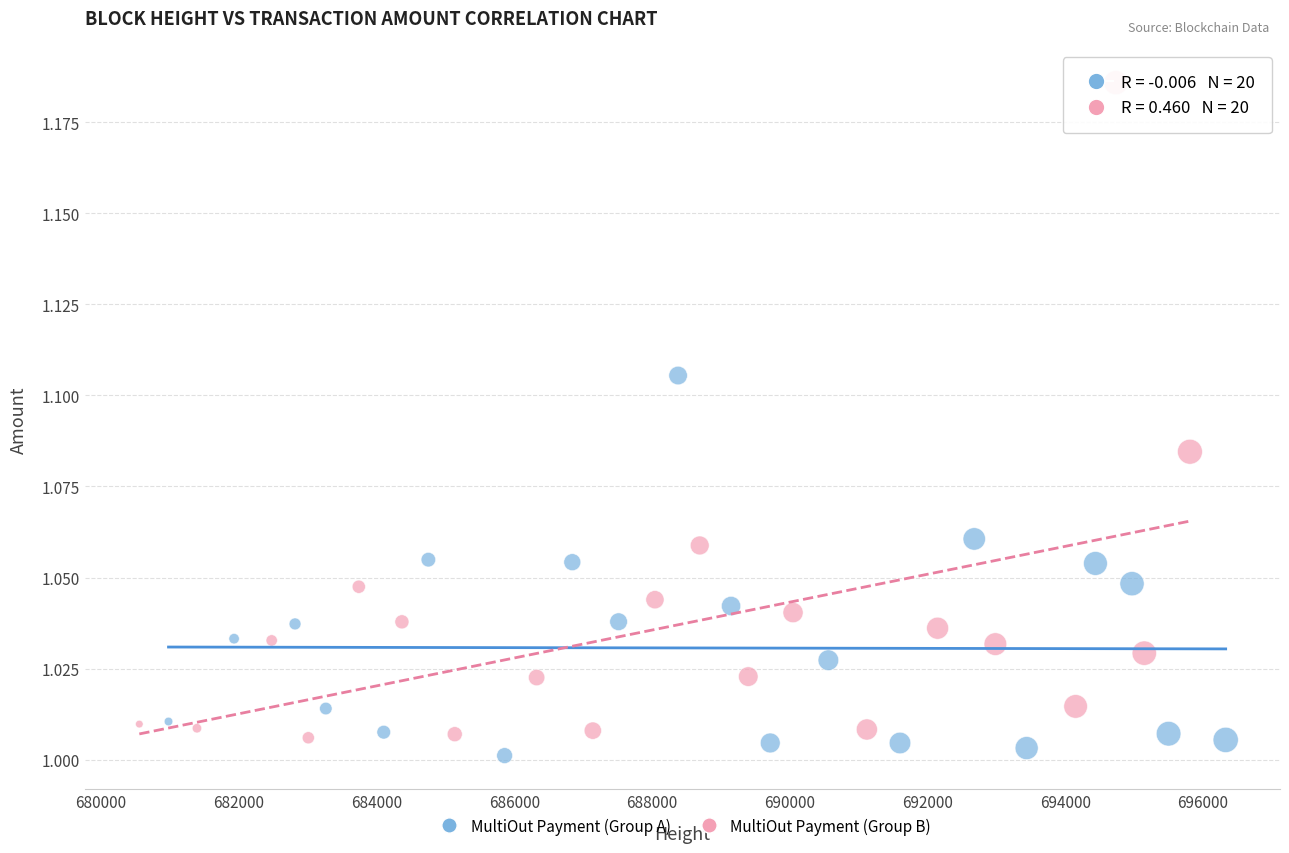

Which series contains the highest Y value?

MultiOut Payment (Group B)